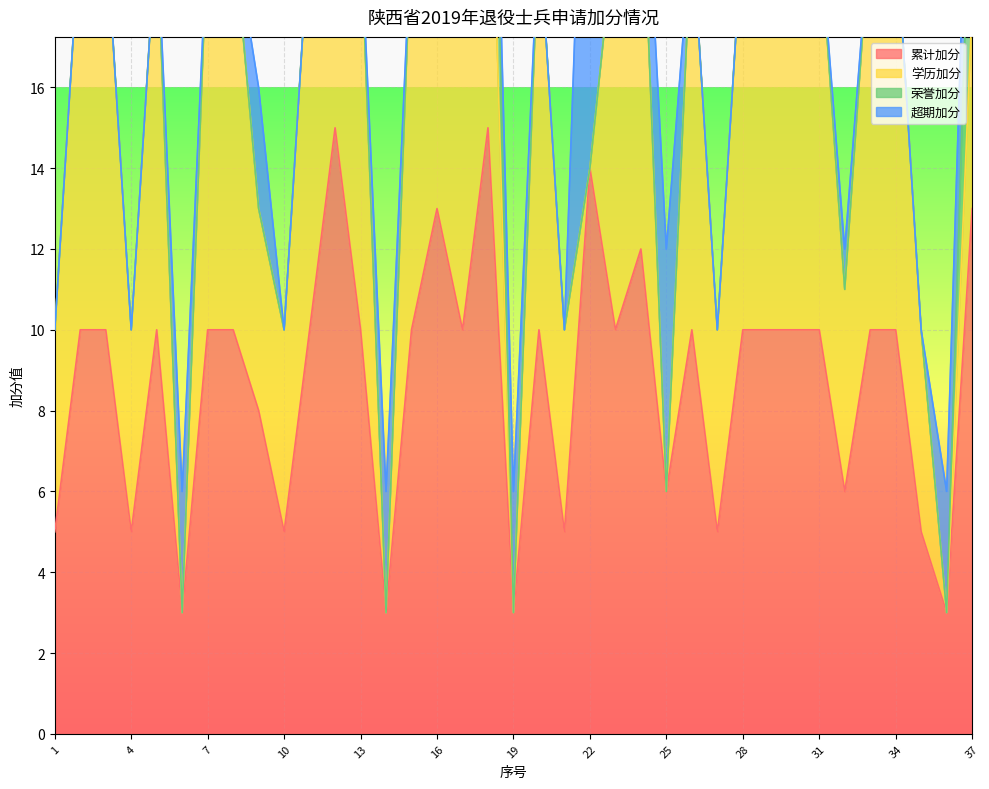

True or false: 学历加分 has a value of 2 at 21.

False